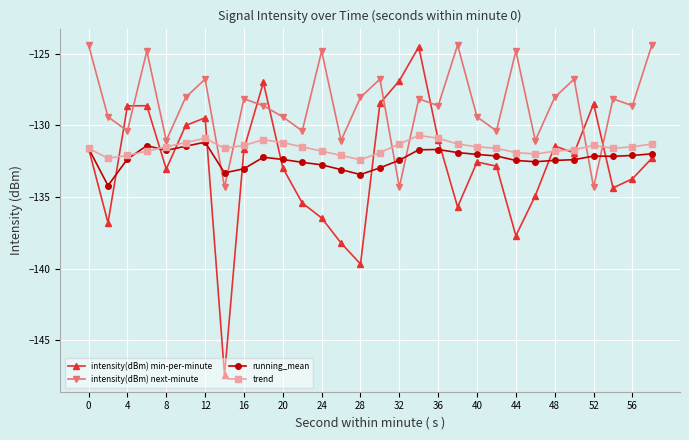

Does the chart have visible grid lines?

Yes